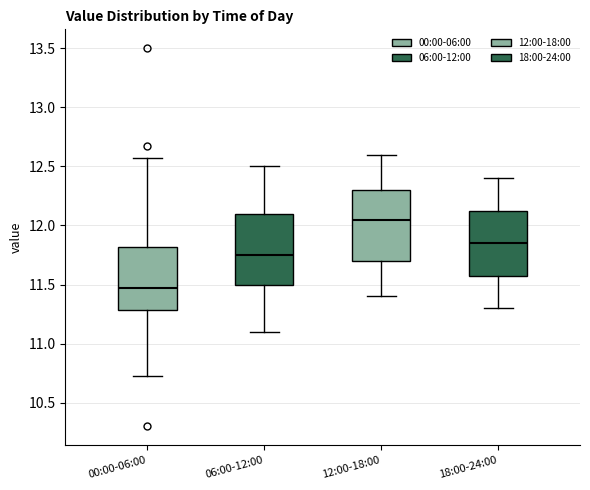

Where is the upper edge of the box for 18:00-24:00 on the y-axis? The values are not printed on the chart, so give them approximately, as read against the axis.

12.15